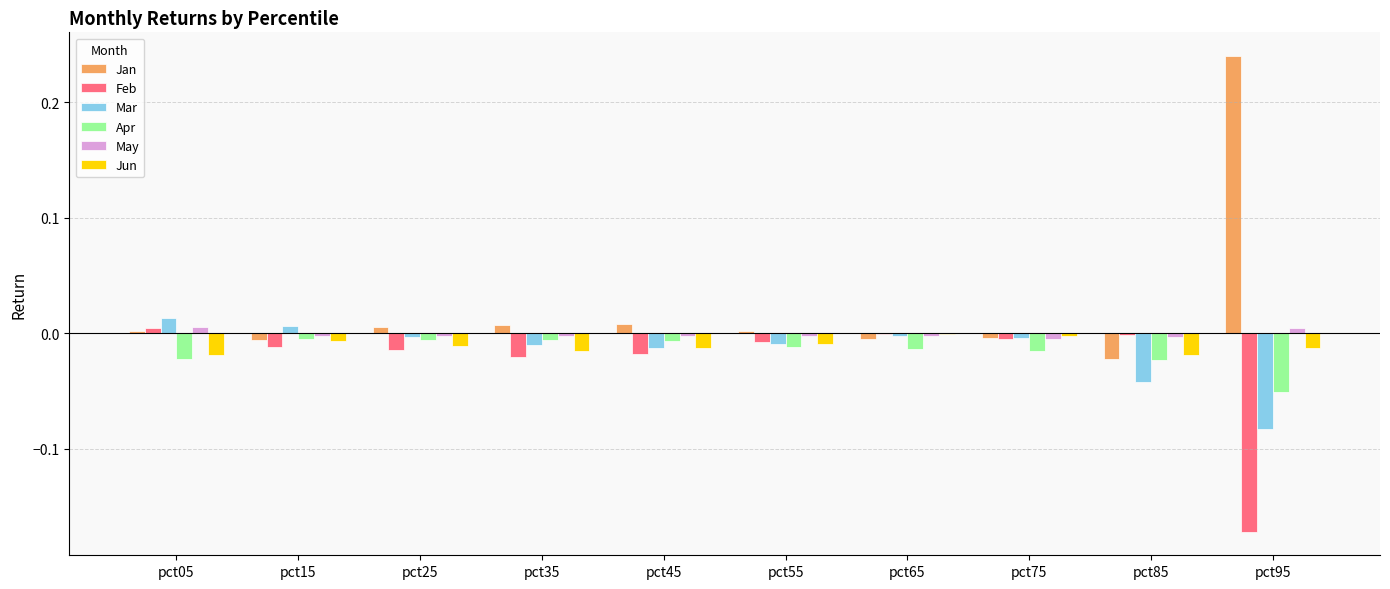

At which category does the chart reach its peak across all series?

pct95